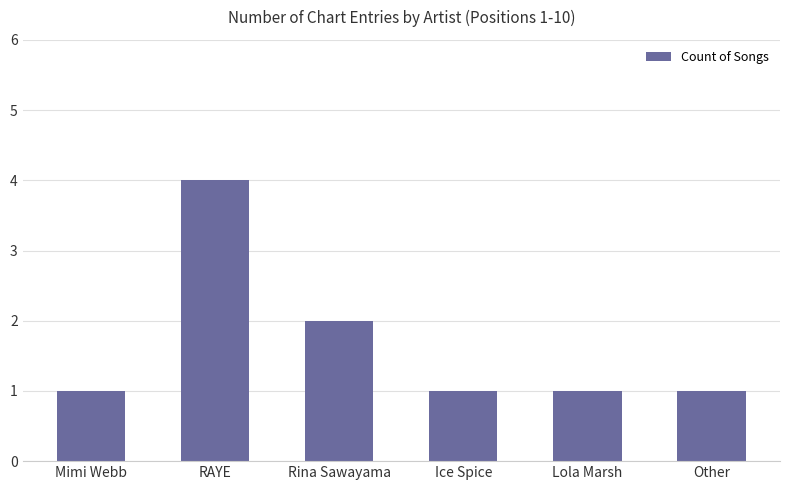

How many categories are shown in the chart?

6